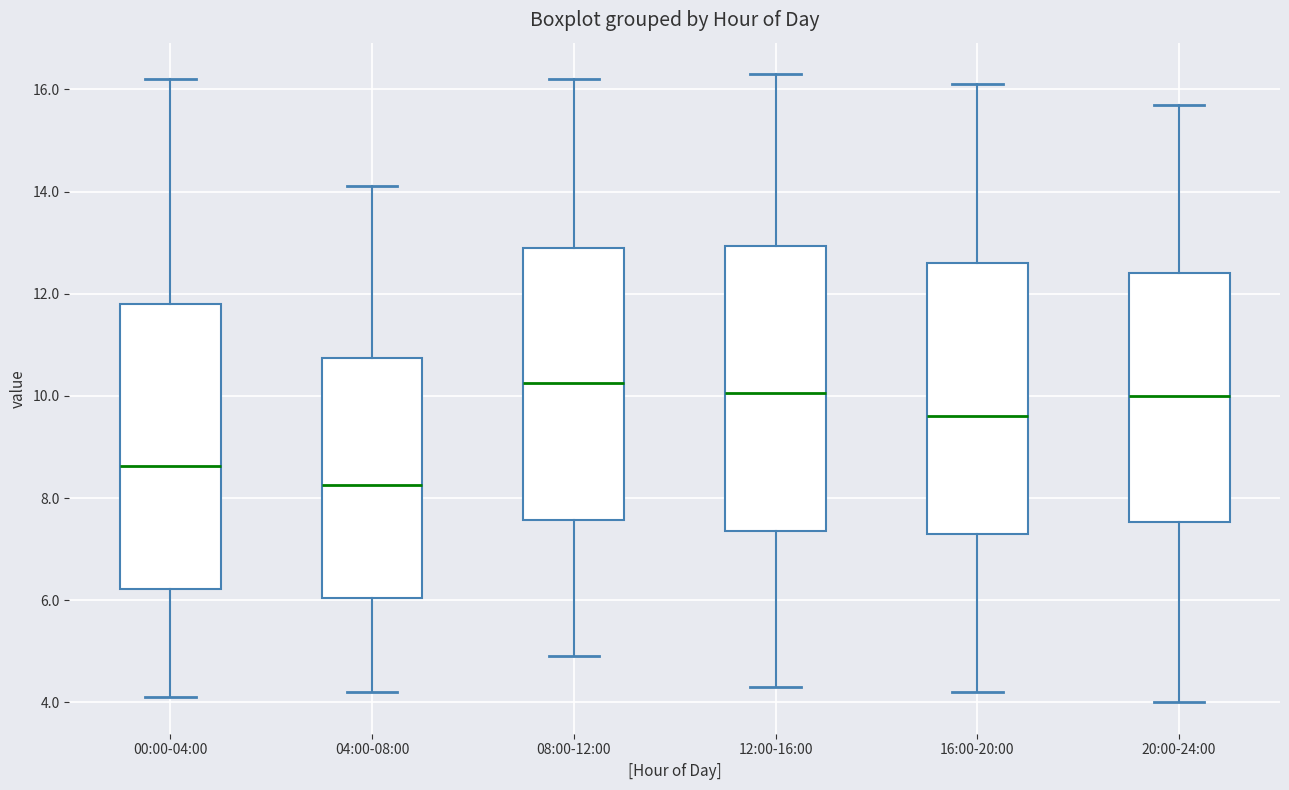

Reading left to right, read every box against the y-axis: the position of its median line, the range the box covers, and the ends of its whiskers. The values are not printed on the chart, so give them approximately, as read against the axis.

00:00-04:00: median 8.6, box 6.2 to 11.8, whiskers 4.2 to 16.2
04:00-08:00: median 8.2, box 6.0 to 10.8, whiskers 4.2 to 14.2
08:00-12:00: median 10.2, box 7.6 to 13.0, whiskers 5.0 to 16.2
12:00-16:00: median 10.0, box 7.4 to 13.0, whiskers 4.4 to 16.4
16:00-20:00: median 9.6, box 7.4 to 12.6, whiskers 4.2 to 16.2
20:00-24:00: median 10.0, box 7.6 to 12.4, whiskers 4.0 to 15.8